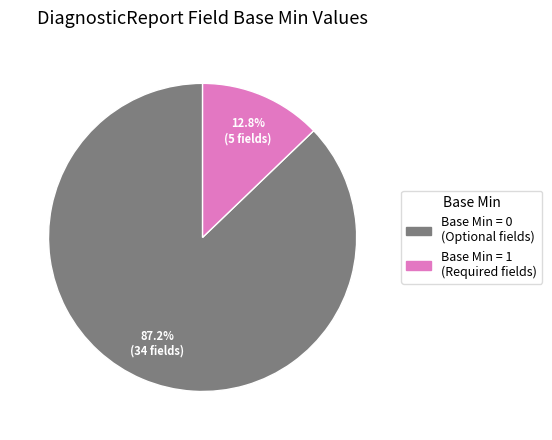

Is there any slice that represents more than half of the pie?

Yes